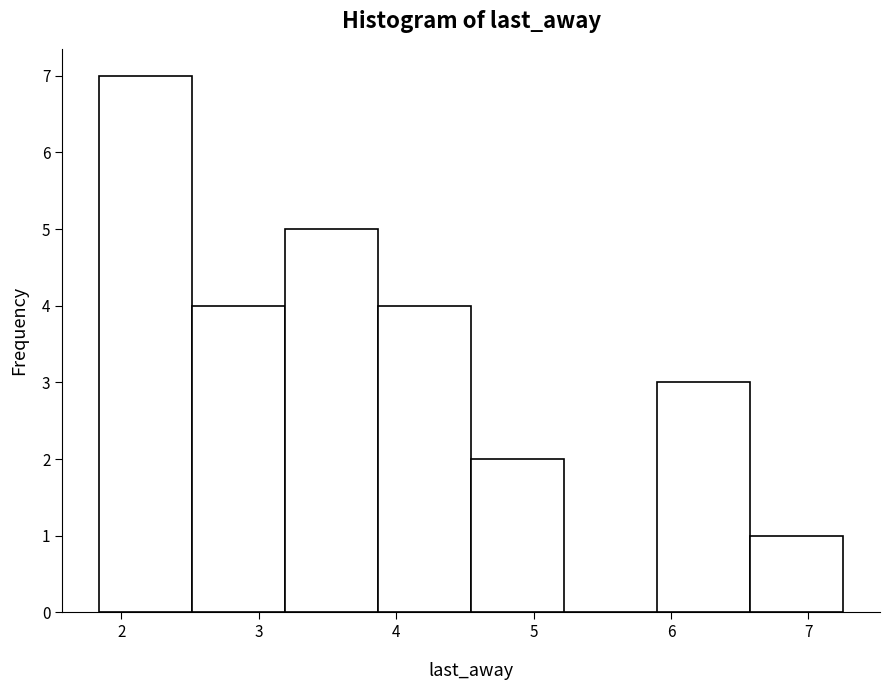

Which range on the x-axis has the tallest bar?

1.8 to 2.5